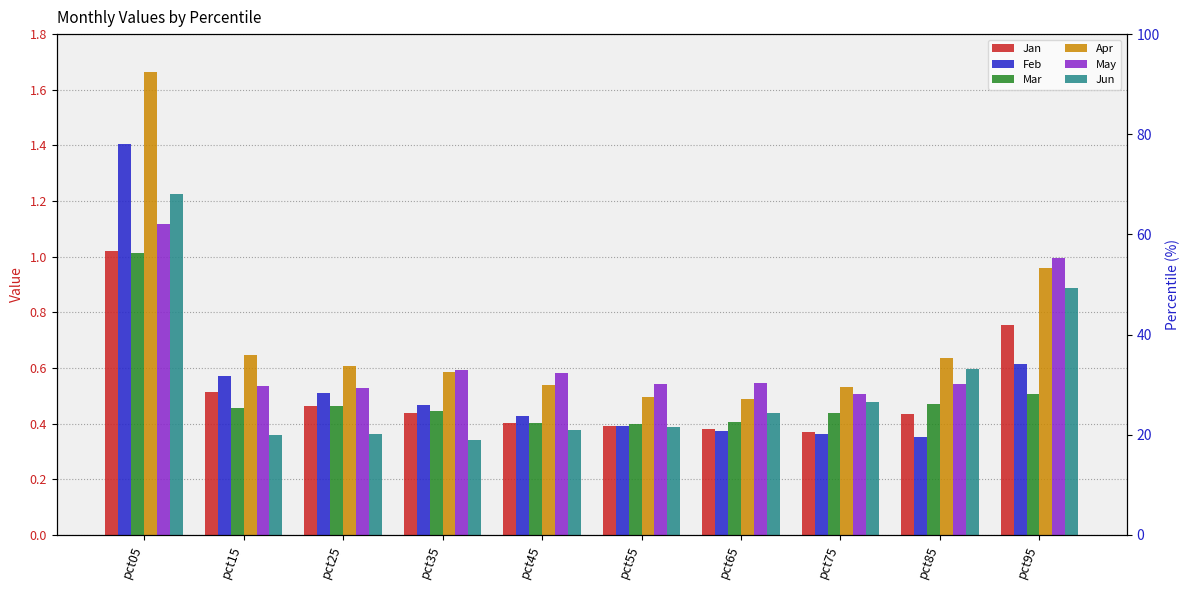

Between pct25 and pct85, which series saw the biggest shift?

Jun